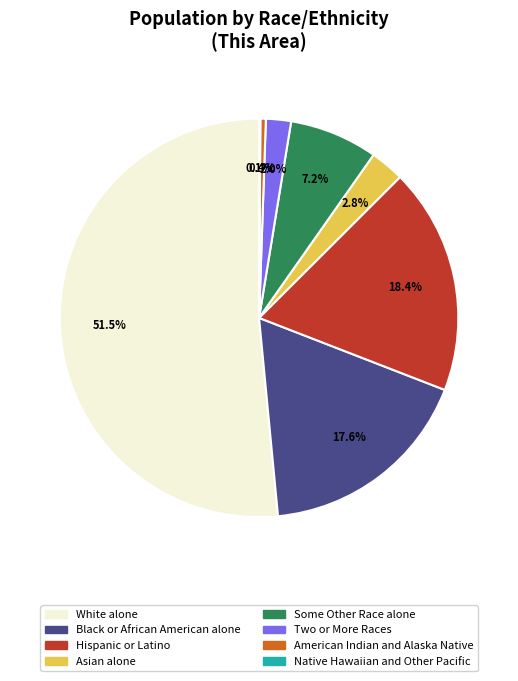

Is there any slice that represents more than half of the pie?

Yes